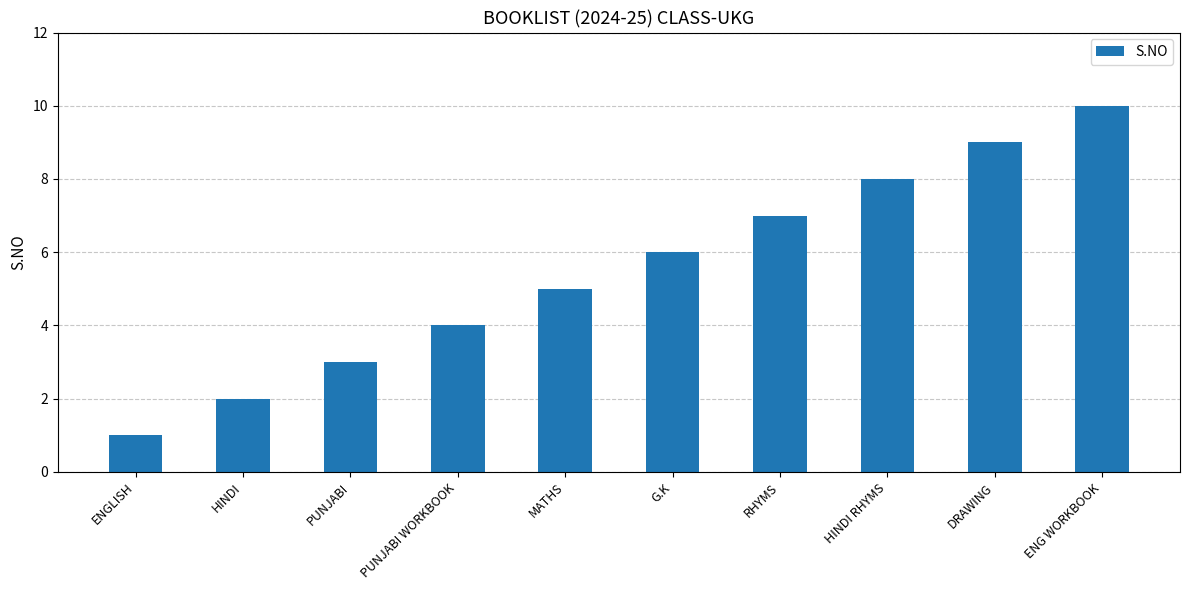

List the labels in order of value, smallest first.

ENGLISH, HINDI, PUNJABI, PUNJABI WORKBOOK, MATHS, G.K, RHYMS, HINDI RHYMS, DRAWING, ENG WORKBOOK